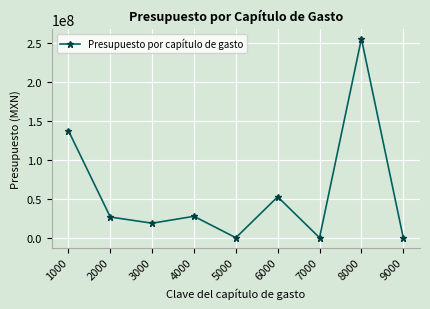

What is the average value?

57626452.4